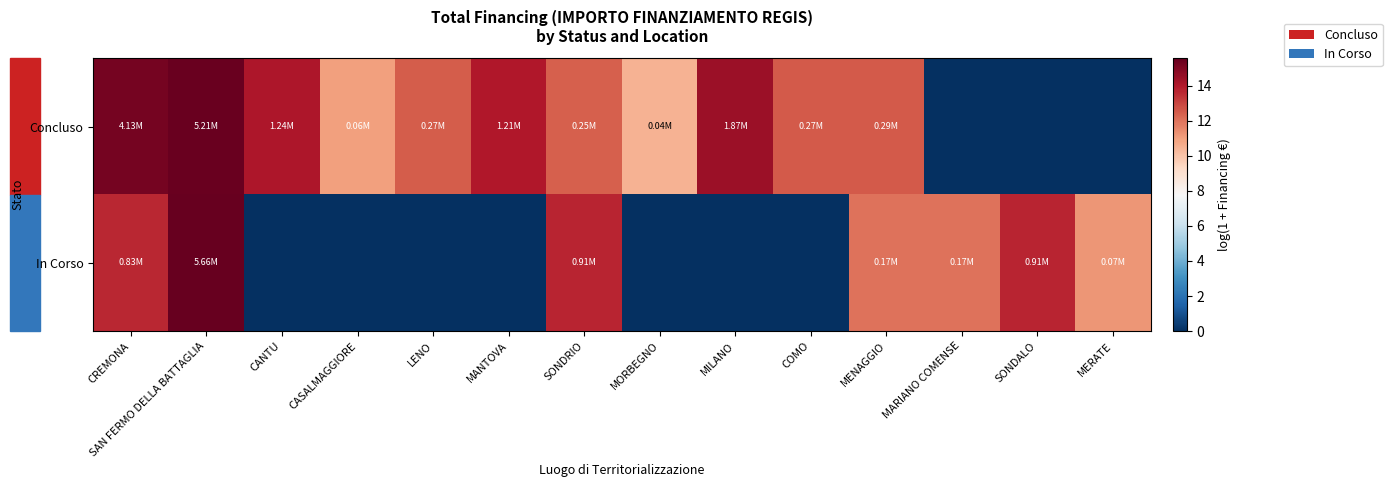

List the series in order of their peak value, highest first.

In Corso, Concluso